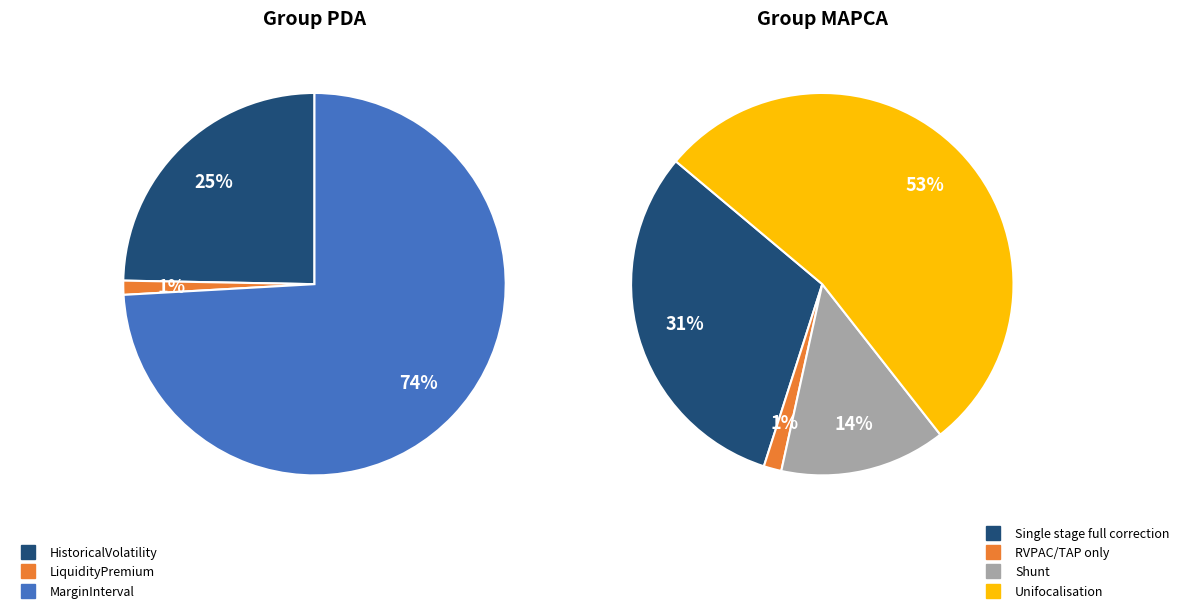

Which slice is the smallest?

LiquidityPremium